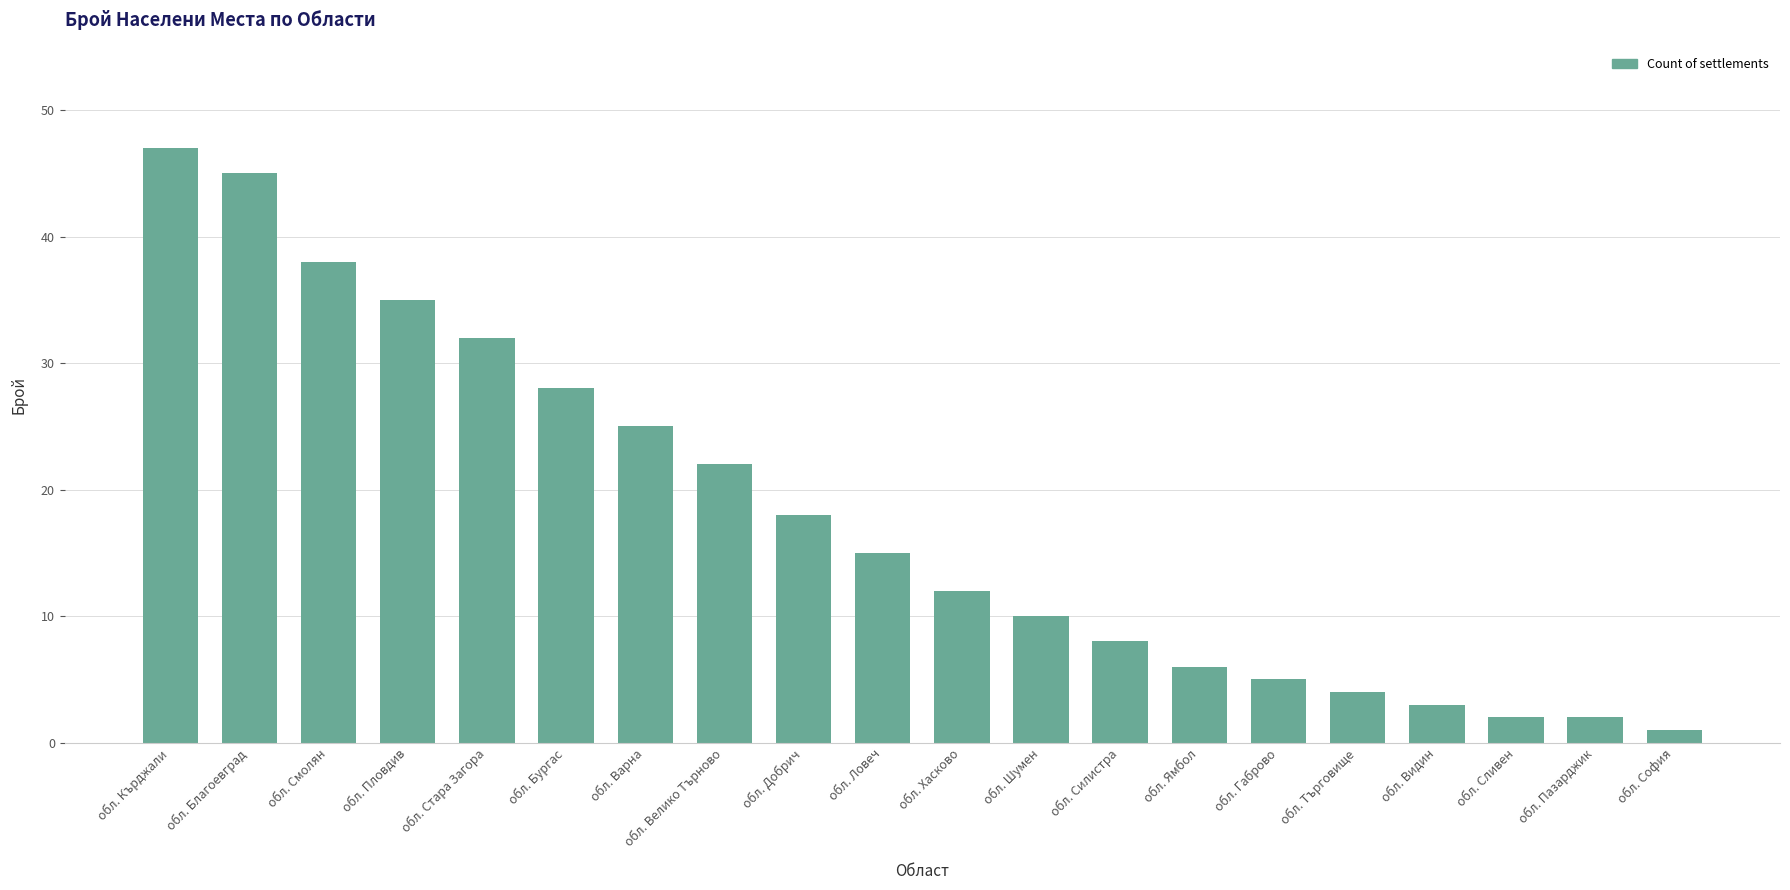

How many data points are less than 15?

10